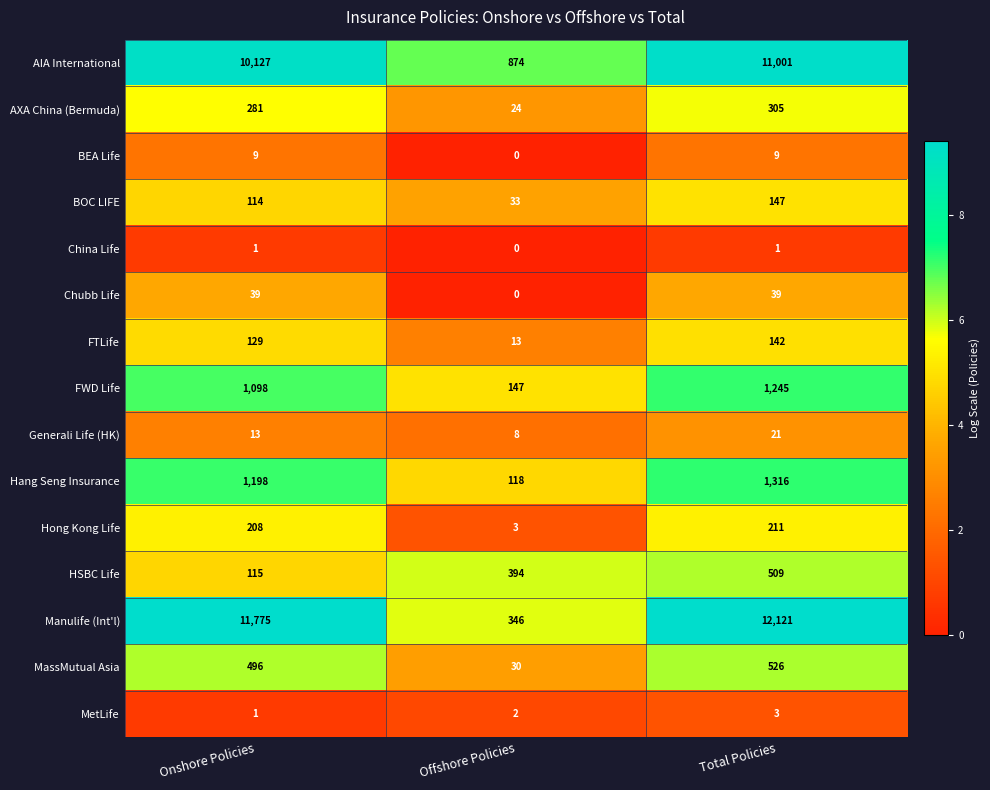

True or false: Generali Life (HK) has a value of 31 at Total Policies.

False